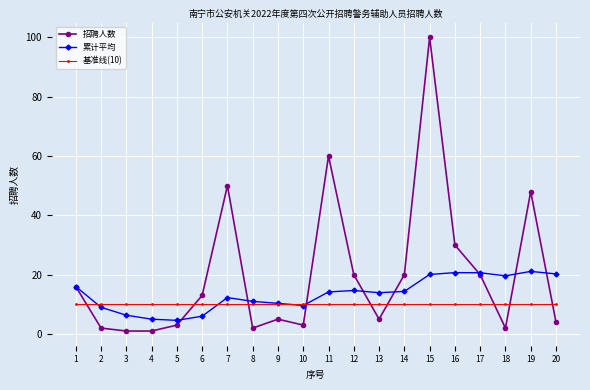

True or false: 基准线(10) has a value of 6.1 at 1.

False